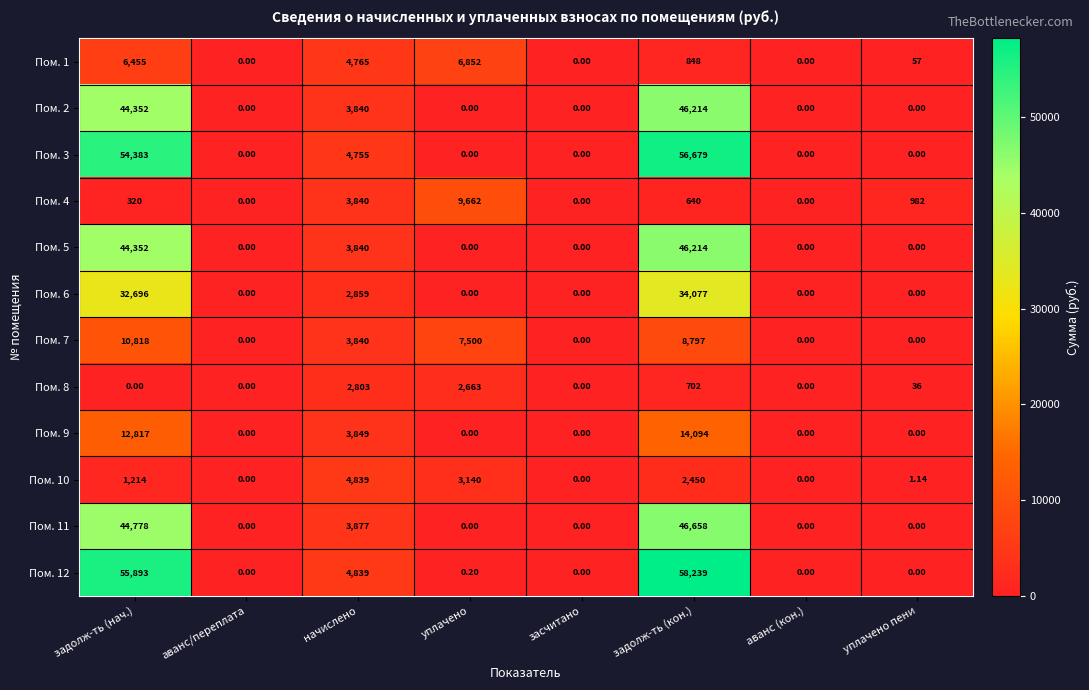

At which label is Пом. 5 closest to 23107?

начислено